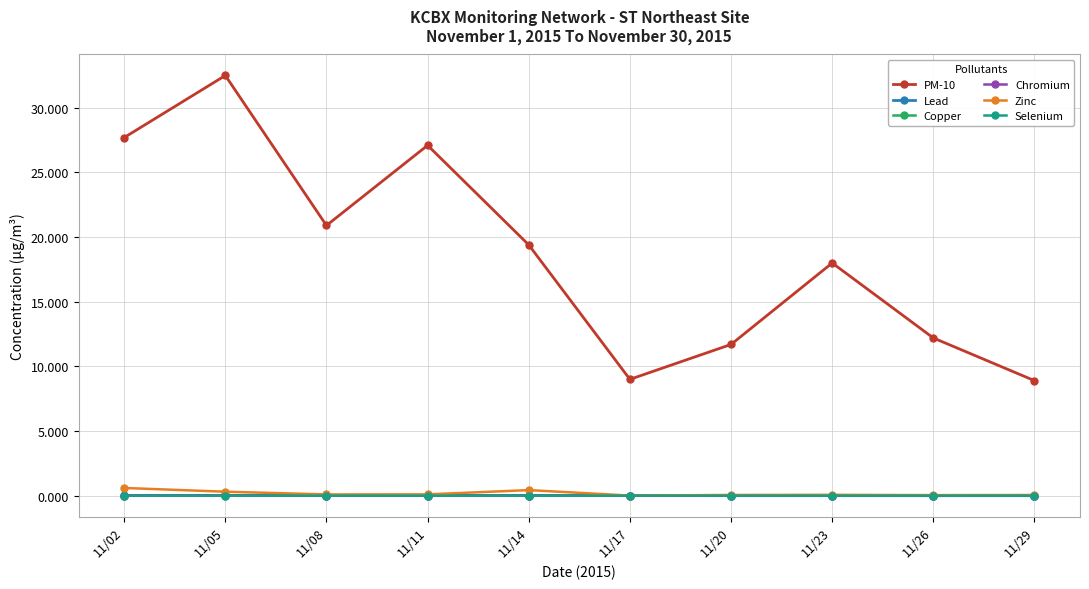

Which series has the widest spread of values?

PM-10